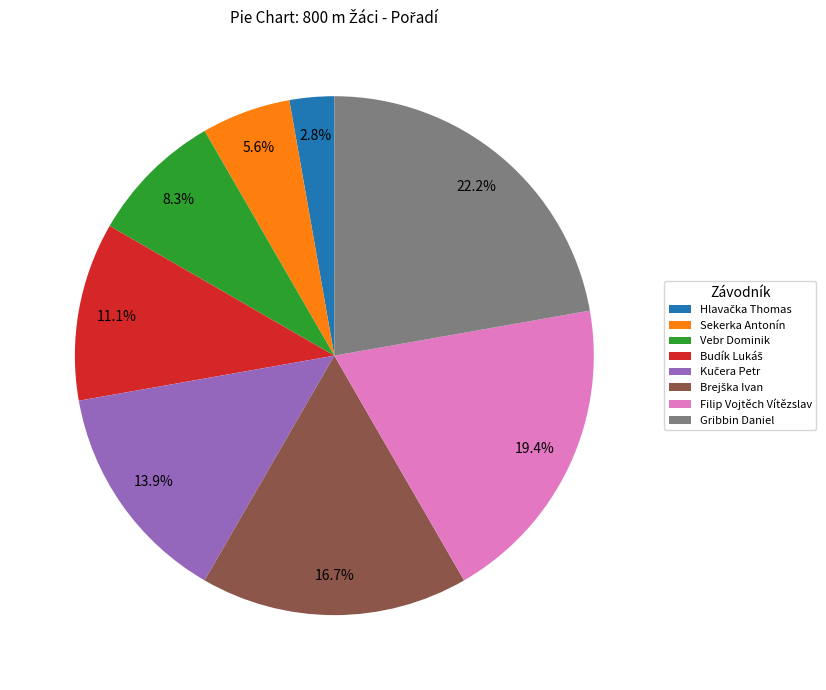

What is the largest slice in the pie chart?

Gribbin Daniel